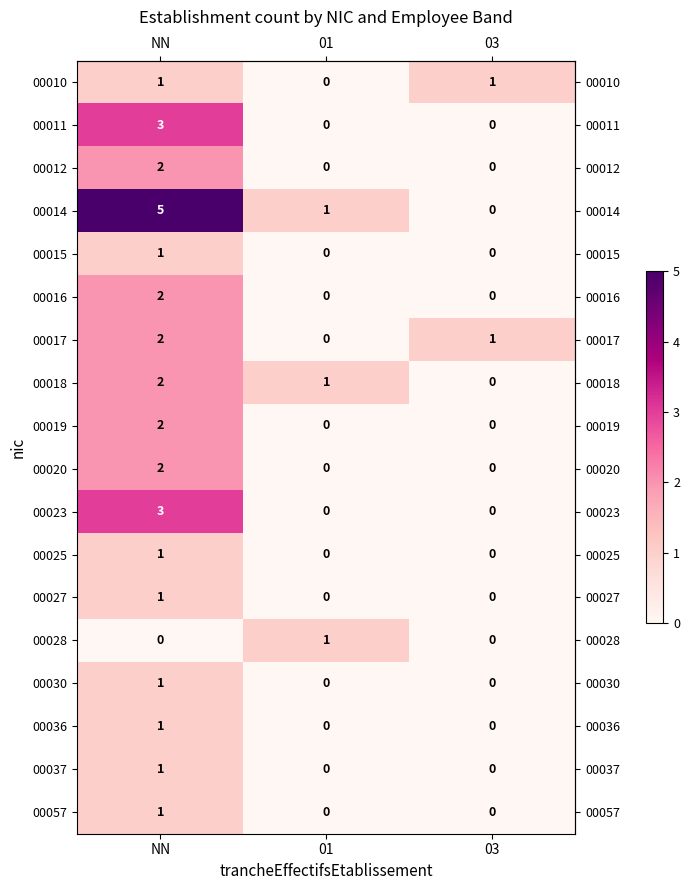

Count the 00027 values in the range 0 to 1.

3